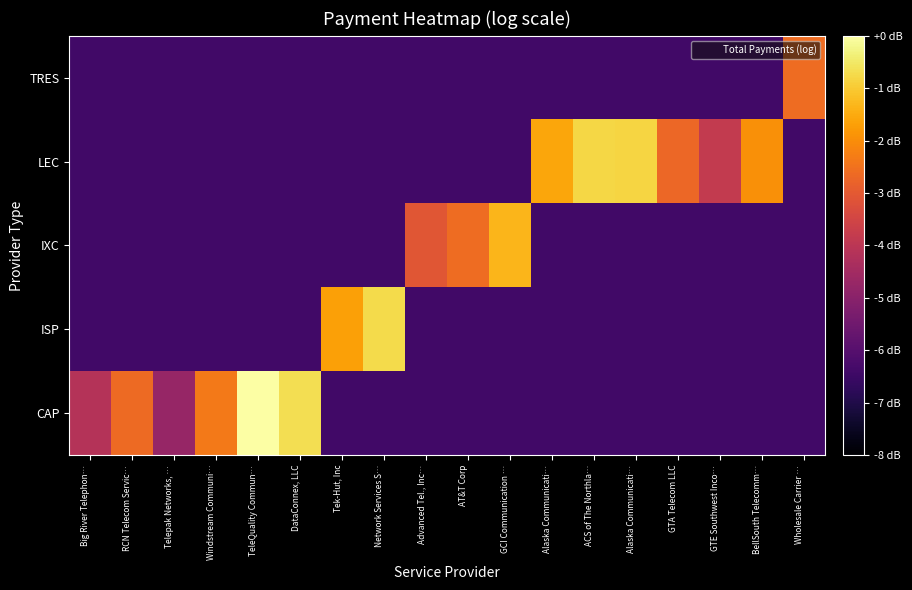

Which category has the lowest value across all series?

Tek-Hut, Inc